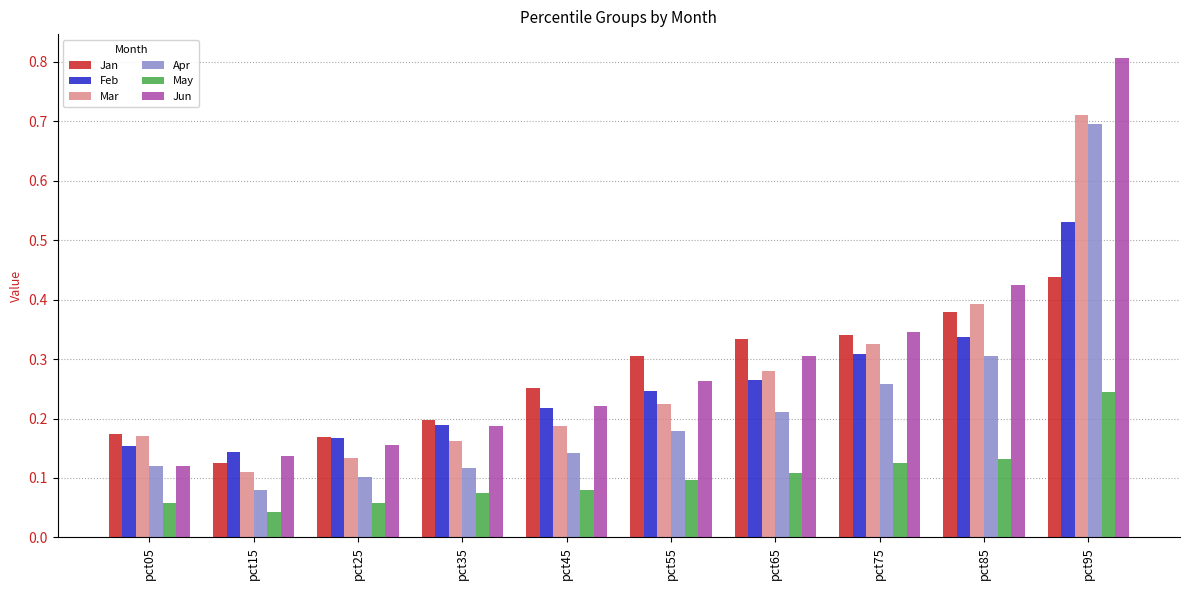

Which series has the widest spread of values?

Jun